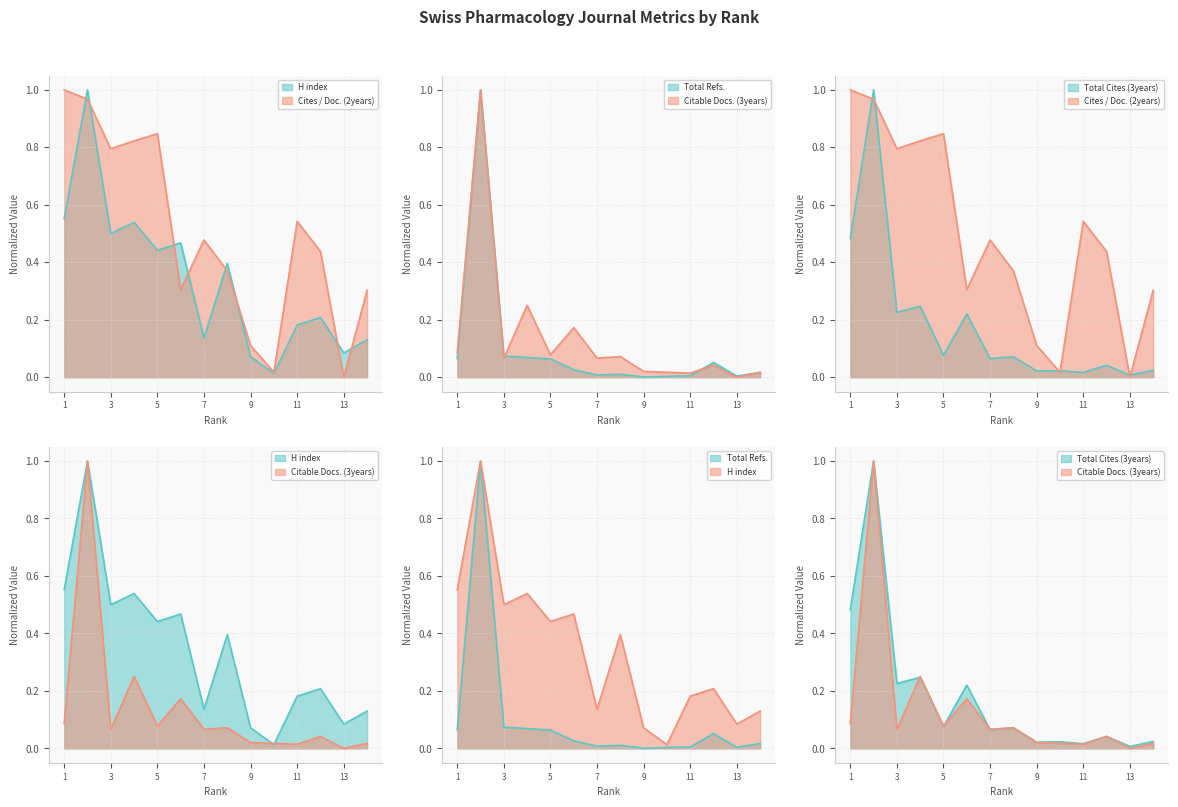

What is the sum of all Total Cites (3years) values?

2.5